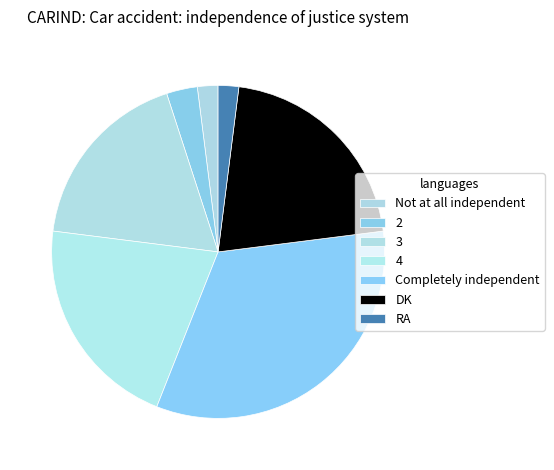

Which has a higher value, DK or RA?

DK